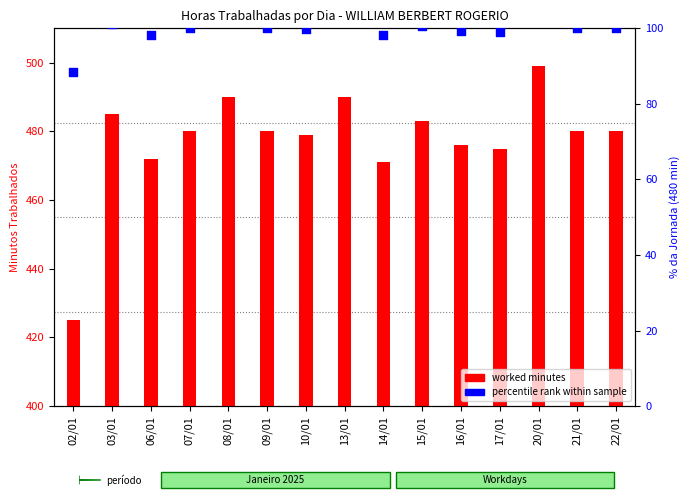

Which series has the largest total across all categories?

worked minutes